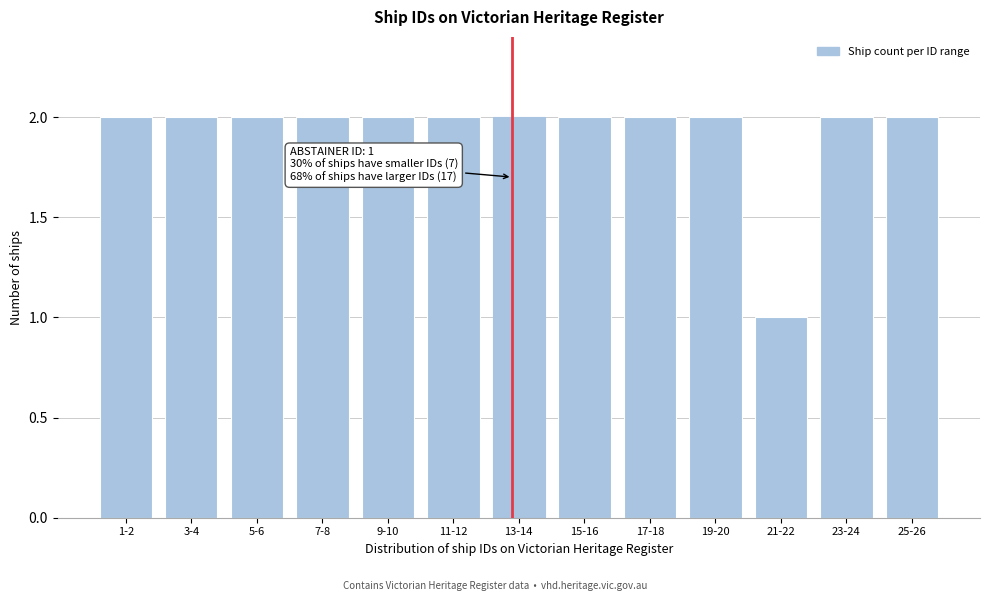

Reading left to right, extract all data points from this chart.

1-2=2	3-4=2	5-6=2	7-8=2	9-10=2	11-12=2	13-14=2	15-16=2	17-18=2	19-20=2	21-22=1	23-24=2	25-26=2